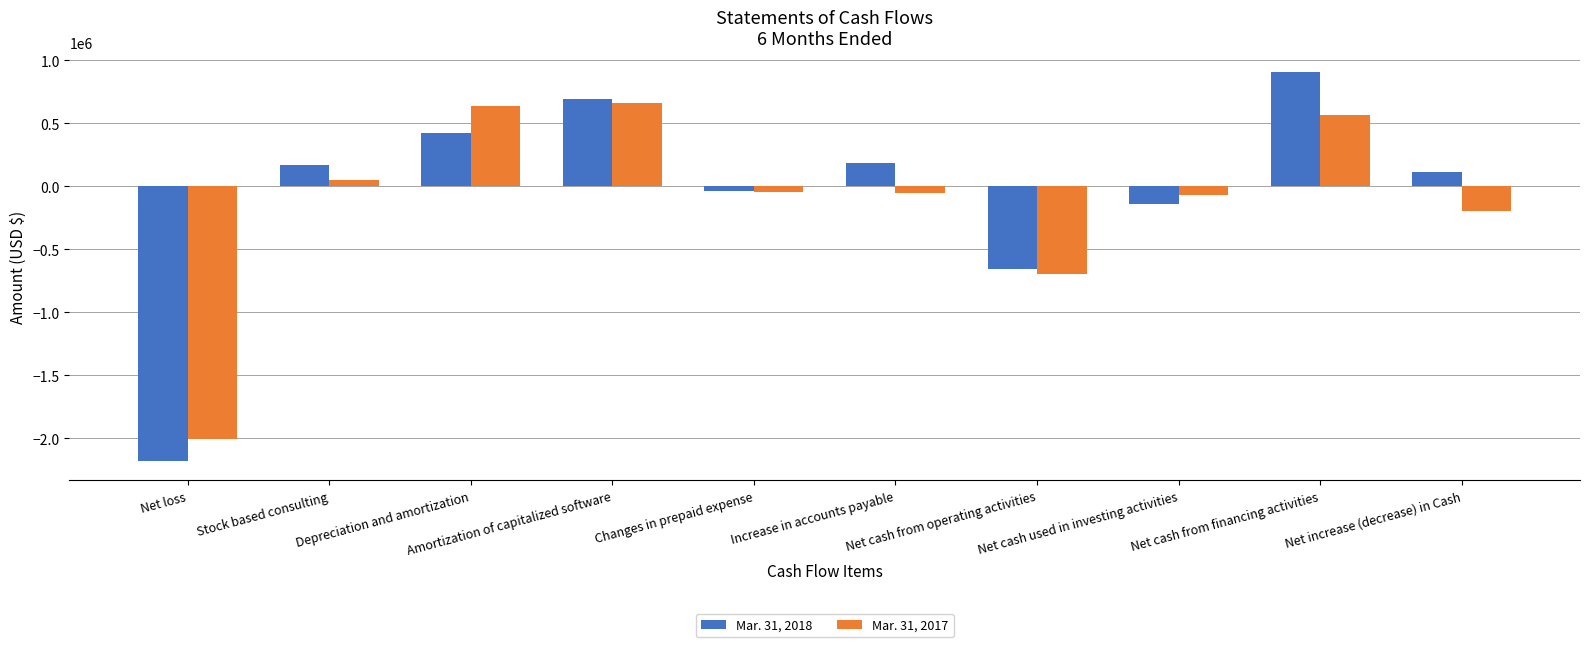

Read the Mar. 31, 2018 value at Net loss.

-2181257